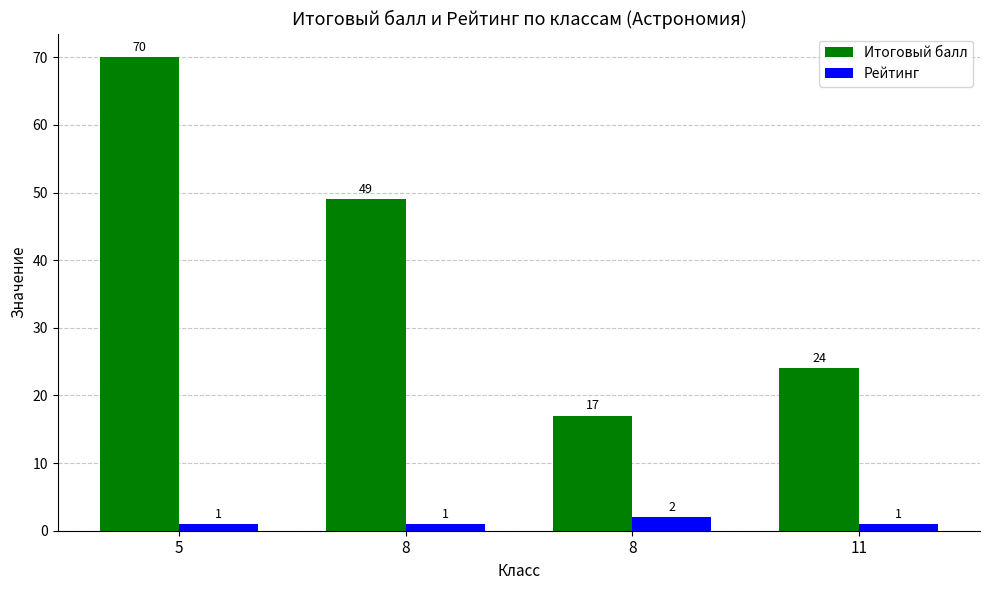

What are all the series names shown in the legend?

Итоговый балл, Рейтинг